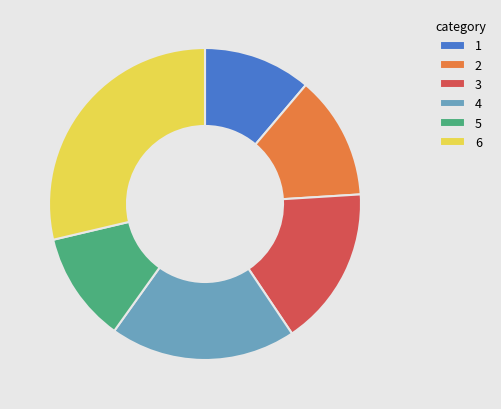

Which slice is the largest?

6